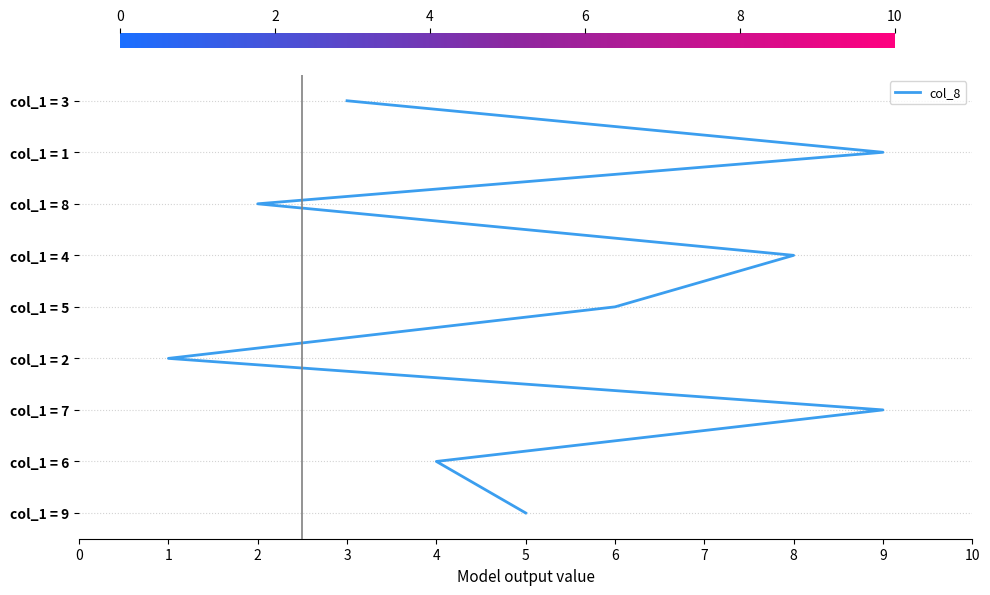

How many lines are shown in the chart?

1